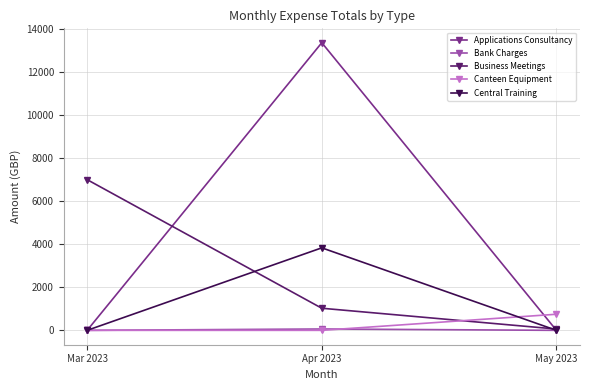

The value of Applications Consultancy at Apr 2023 is 13344.0. True or false?

True